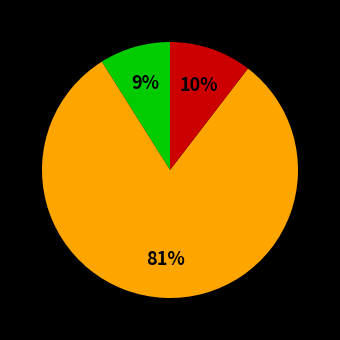

To the nearest percent, what is the average slice percentage?

33%